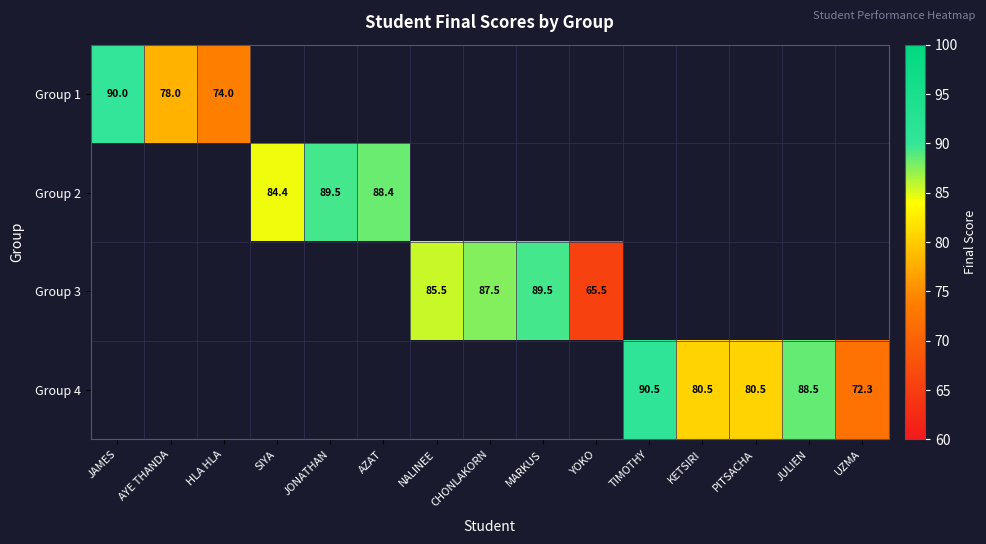

What is the difference between the Group 3 values at YOKO and CHONLAKORN?

22.0